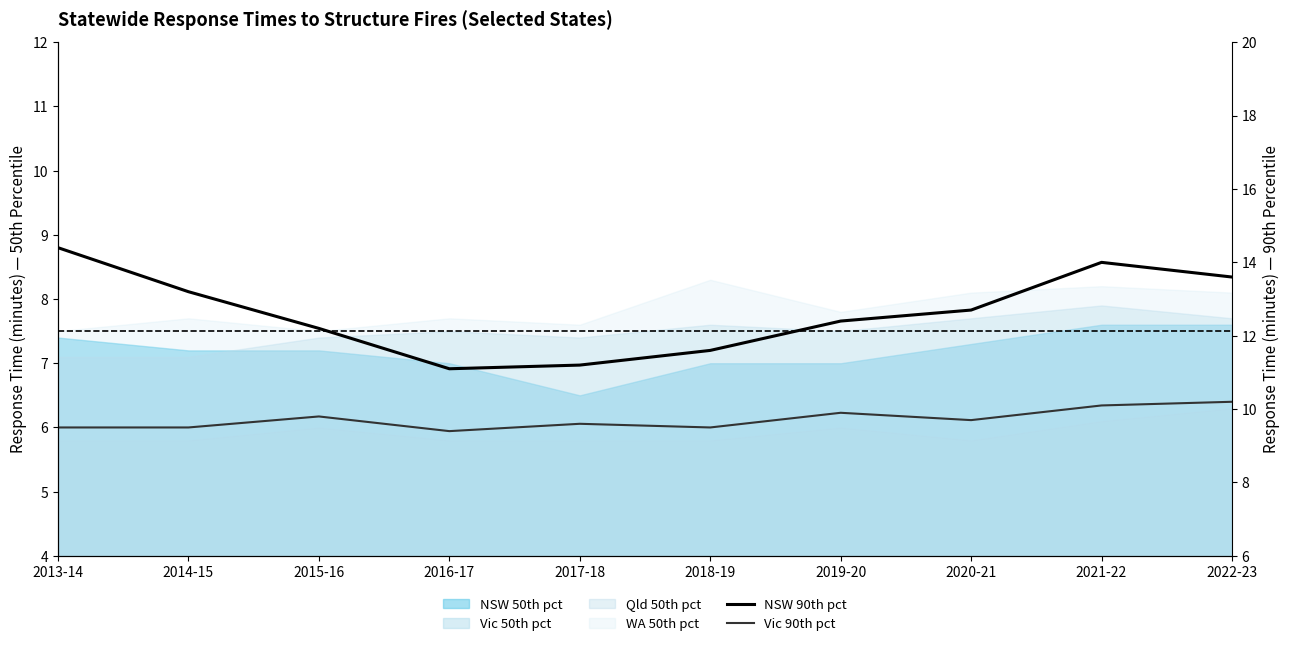

Where is the first local maximum for Vic 90th pct?

2015-16